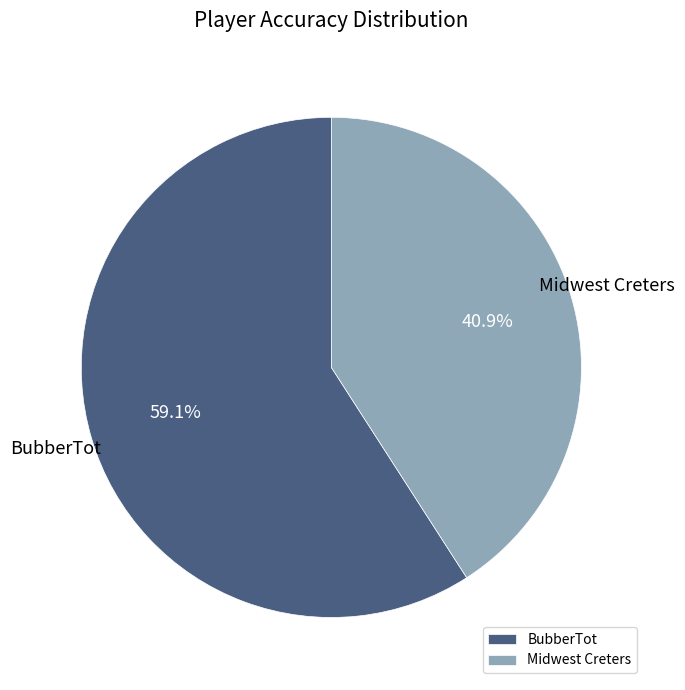

To the nearest percent, what is the difference between the largest and smallest slice percentages?

18%